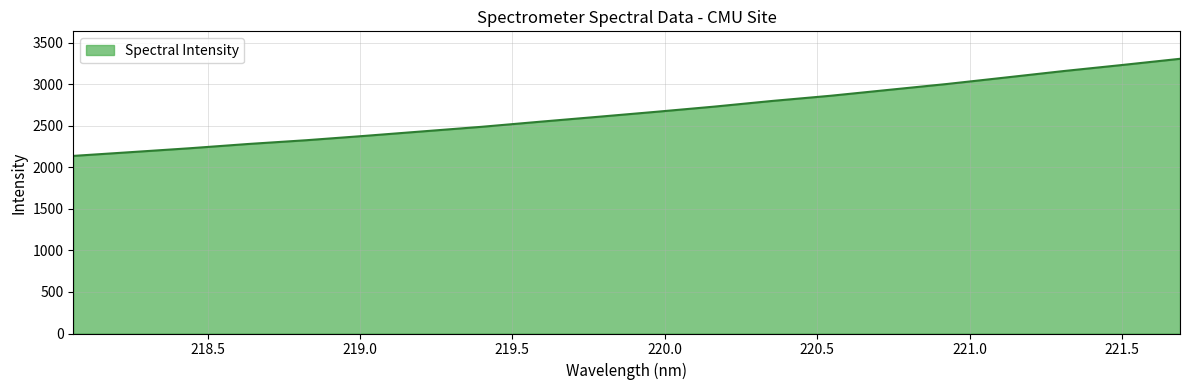

What is the difference between the maximum and minimum values?

1169.0